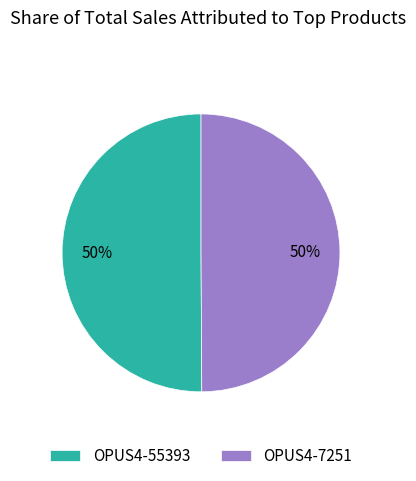

To the nearest percent, what is the combined percentage of OPUS4-7251 and OPUS4-55393?

100%